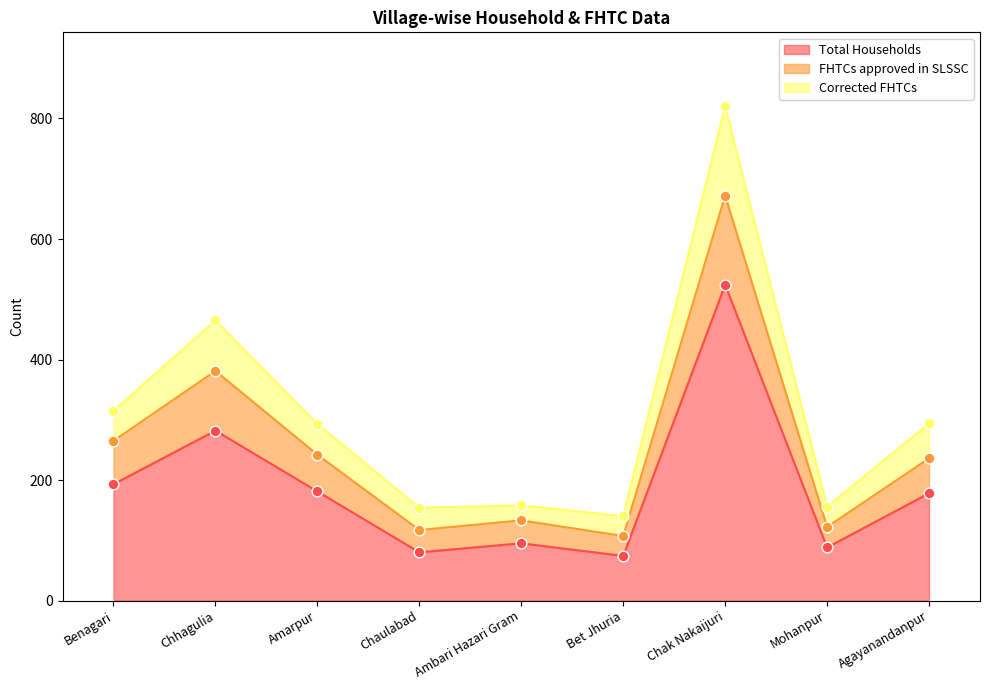

At how many categories does at least one series exceed 122?

9